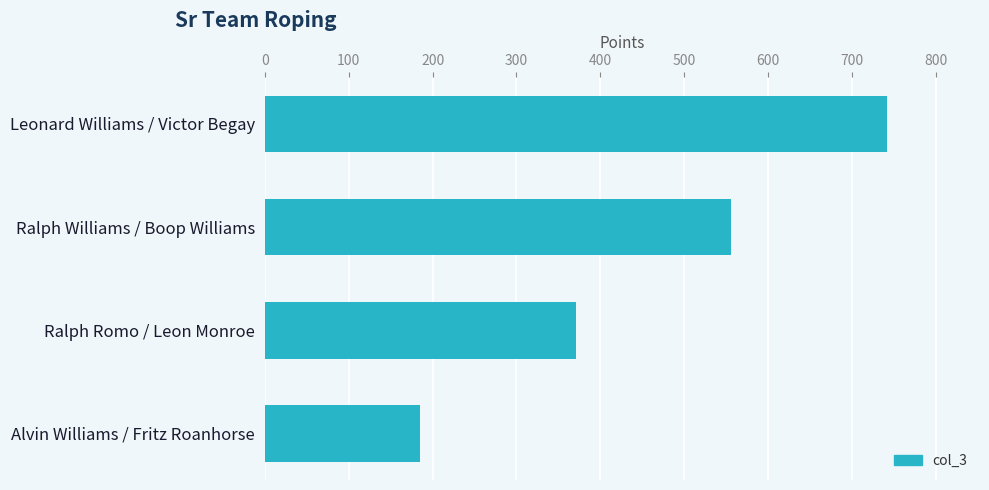

List the labels in order of value, smallest first.

Alvin Williams / Fritz Roanhorse, Ralph Romo / Leon Monroe, Ralph Williams / Boop Williams, Leonard Williams / Victor Begay